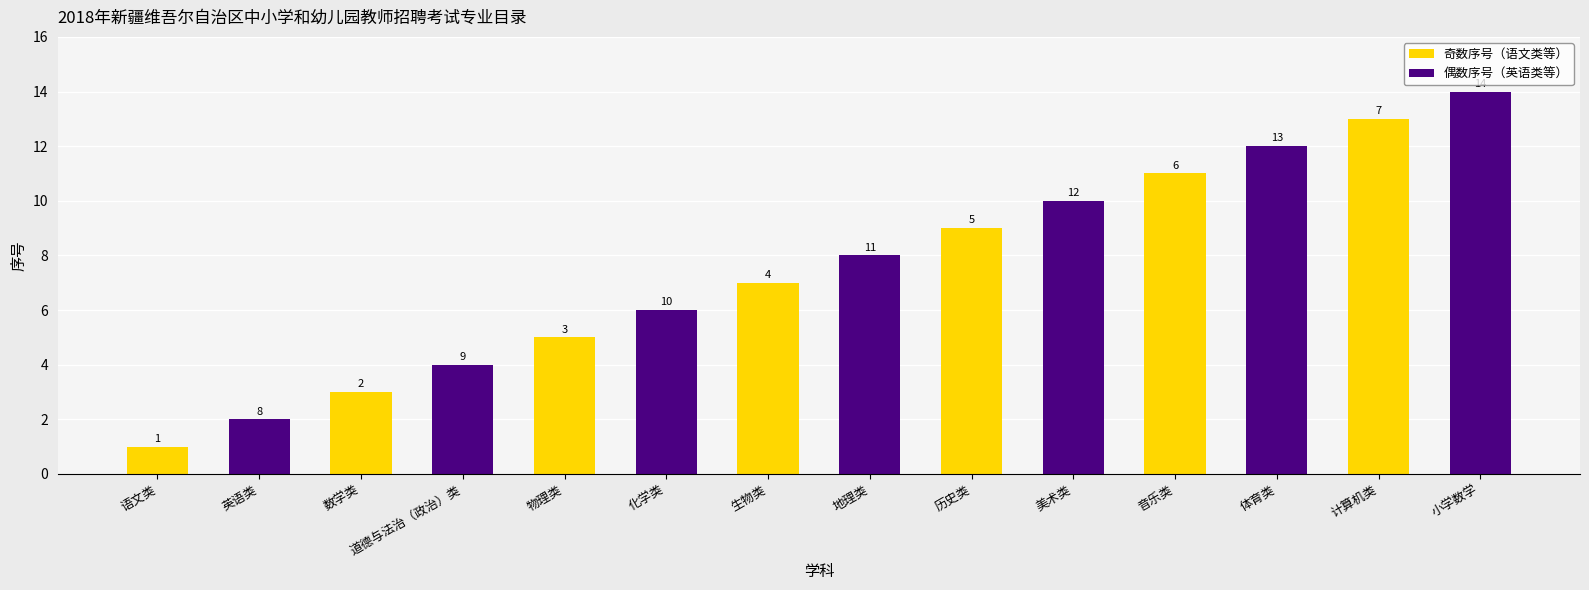

What are all the series names shown in the legend?

奇数序号（语文类等）, 偶数序号（英语类等）